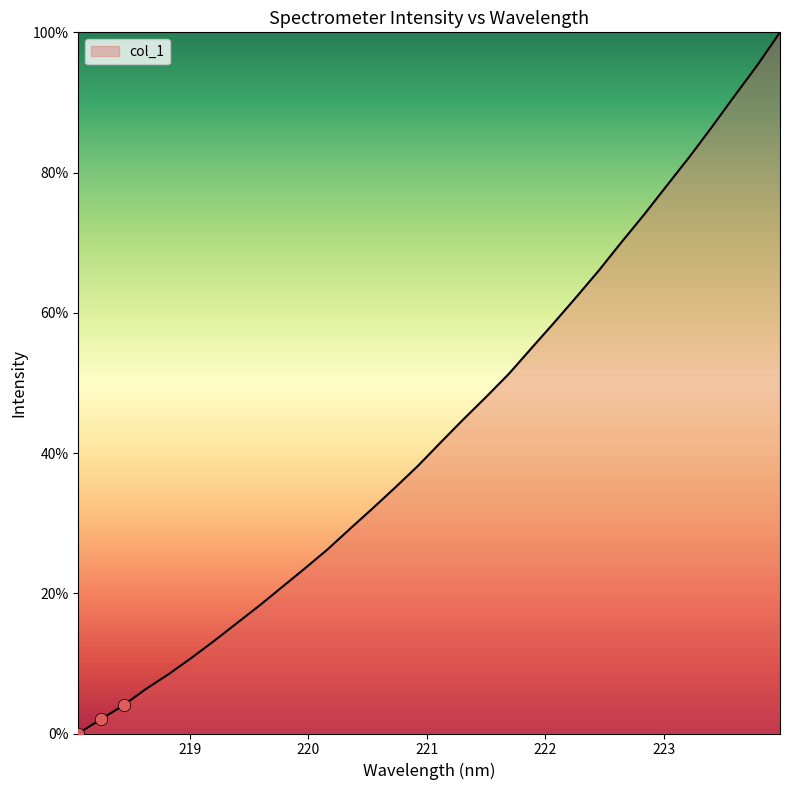

What is the maximum value shown in the chart?

100.0